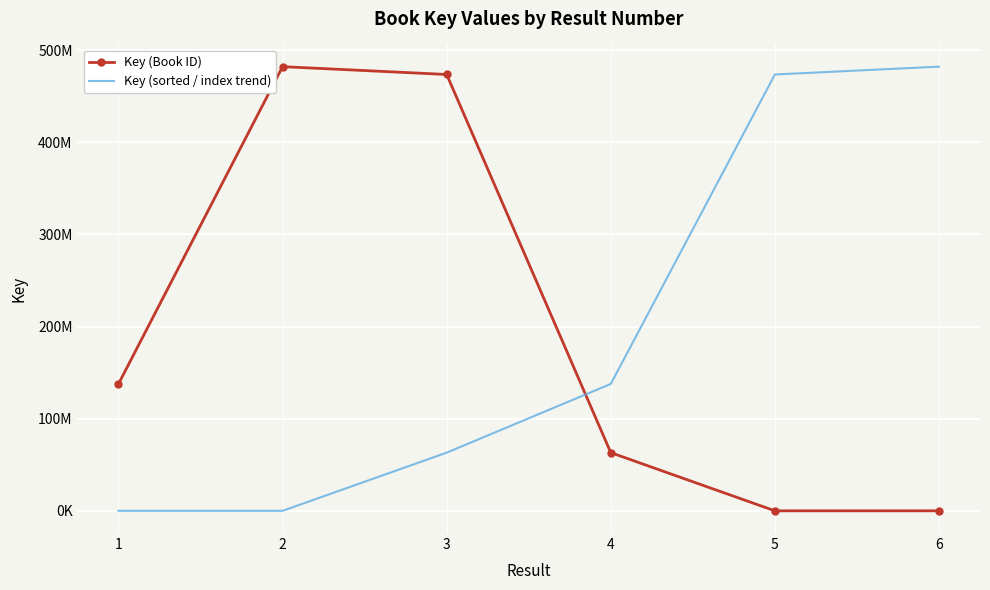

Between which two adjacent categories do Key (Book ID) and Key (sorted / index trend) first intersect?

3 and 4